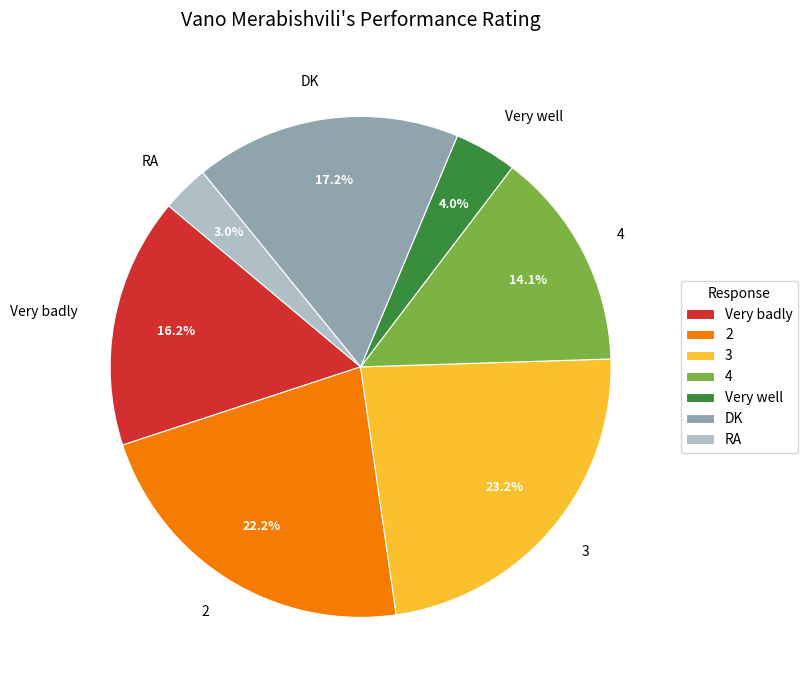

What is the largest slice in the pie chart?

3